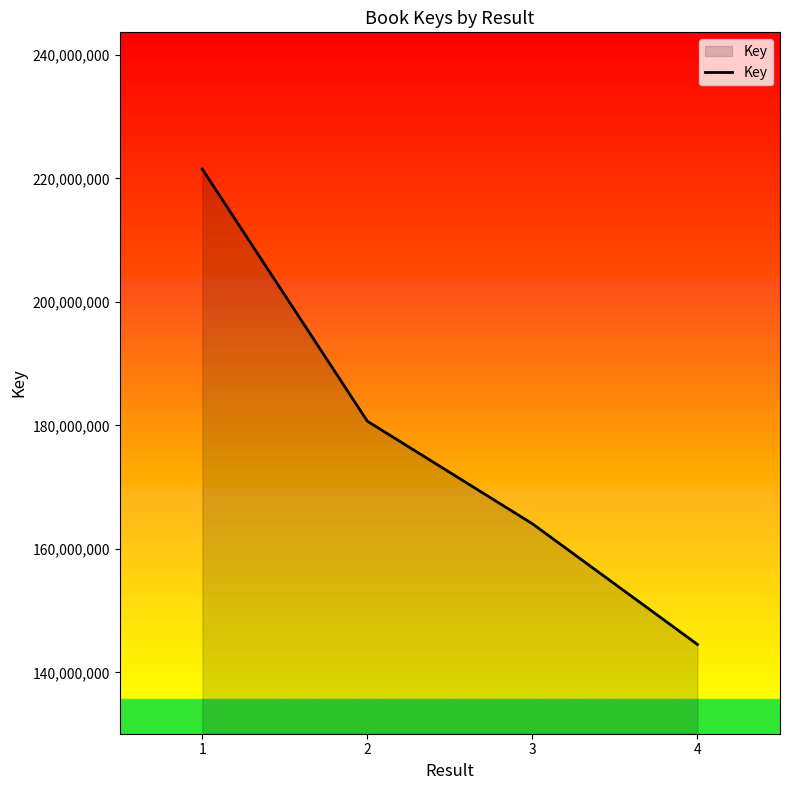

What is the sum of all values?

710789051